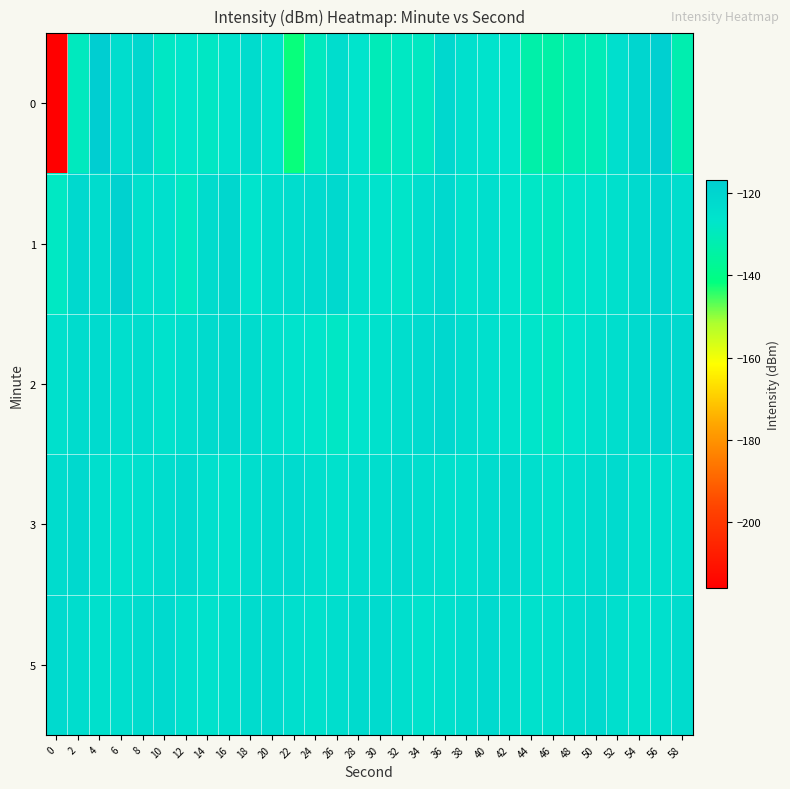

Rank the series by their maximum value, from lowest to highest.

5, 3, 2, 1, 0